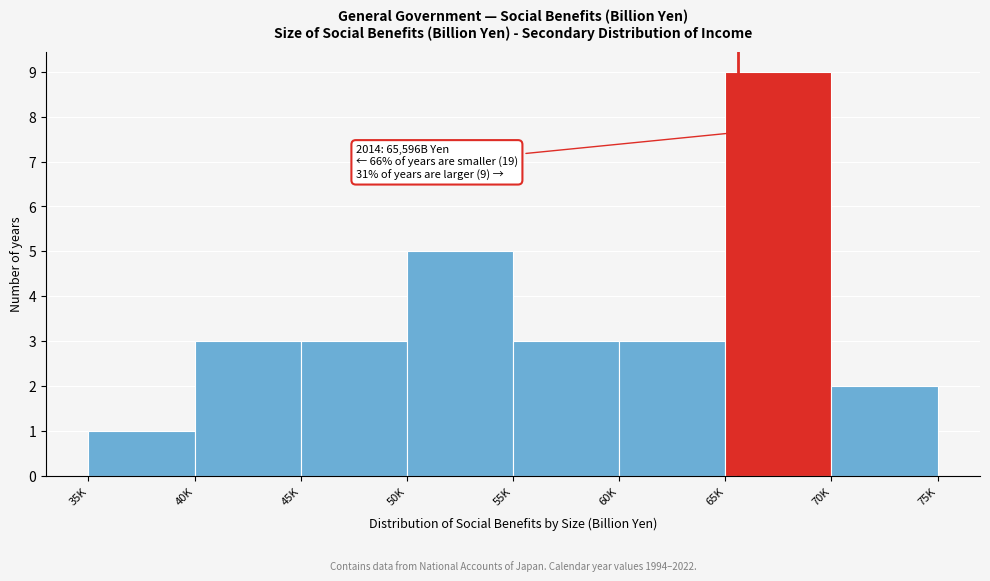

Reading right to left, what are all the values shown in this chart?

2	9	3	3	5	3	3	1